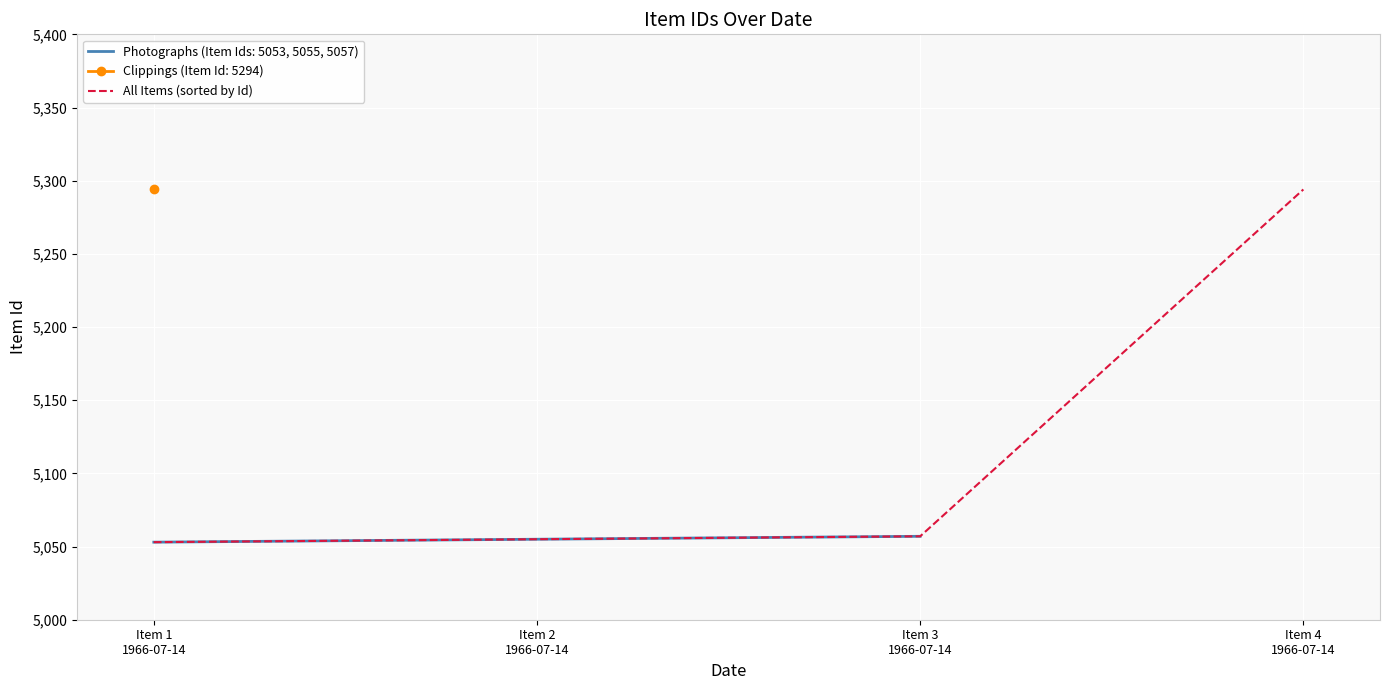

At which category does the chart reach its minimum across all series?

Item 1
1966-07-14